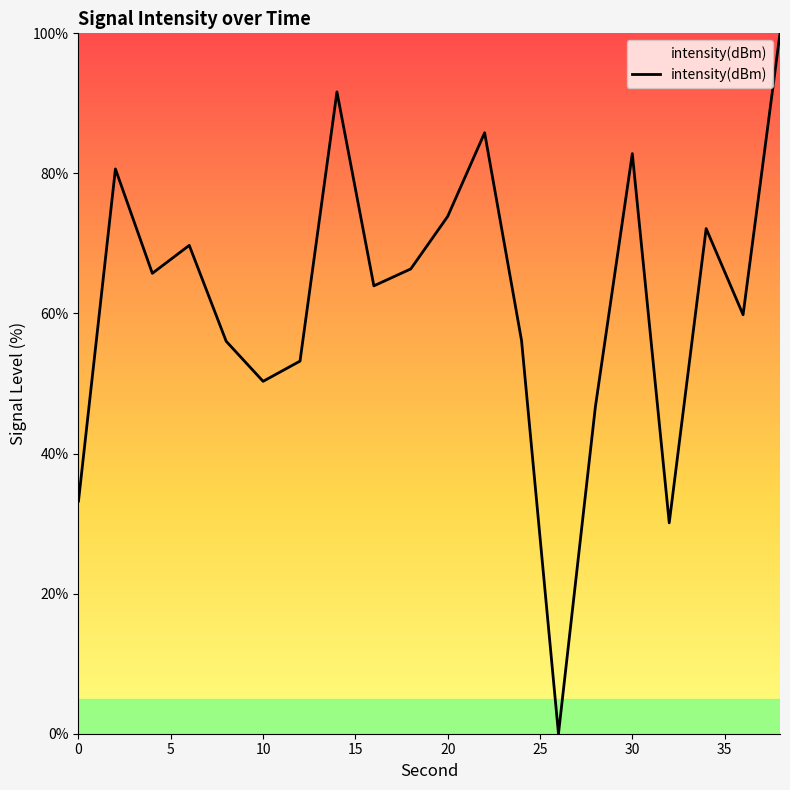

What is the maximum value shown in the chart?

100.0